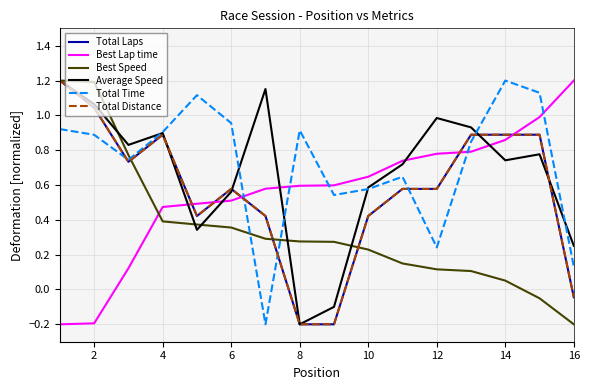

Is this an area chart (filled region under the line)?

No